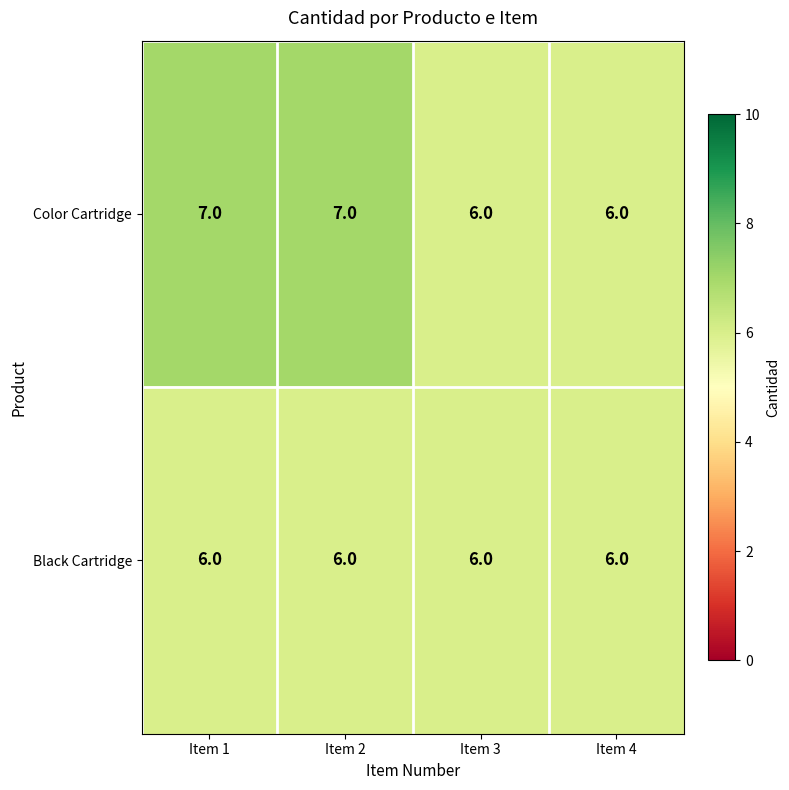

True or false: Color Cartridge has a value of 7 at Item 2.

True